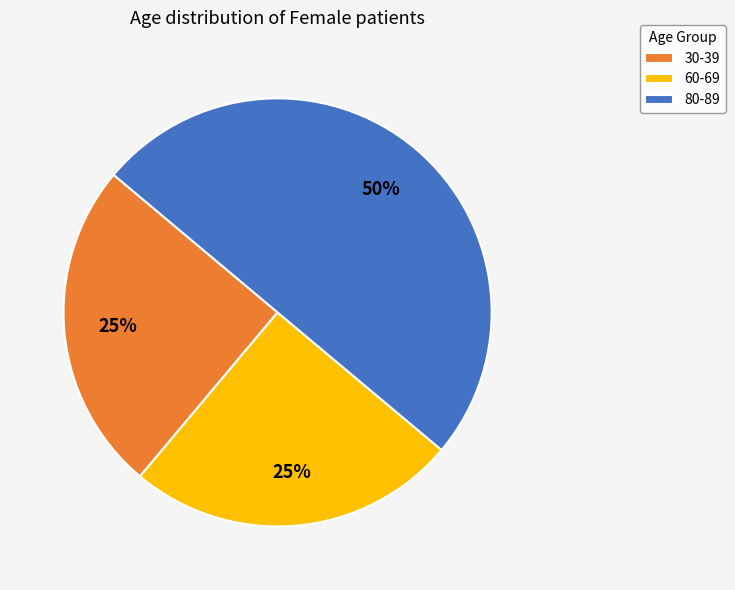

To the nearest percent, what is the combined percentage of 60-69 and 30-39?

50%